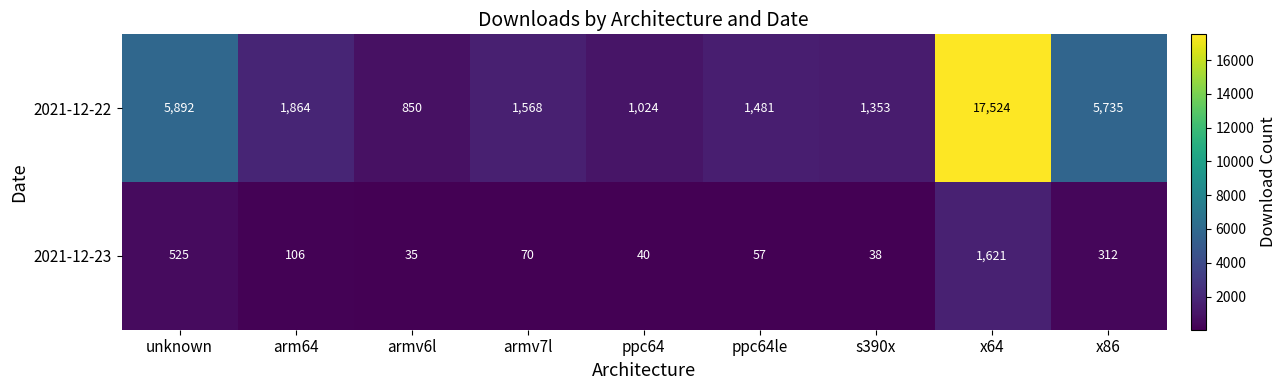

Where does the 2021-12-22 series first go above 1568?

unknown